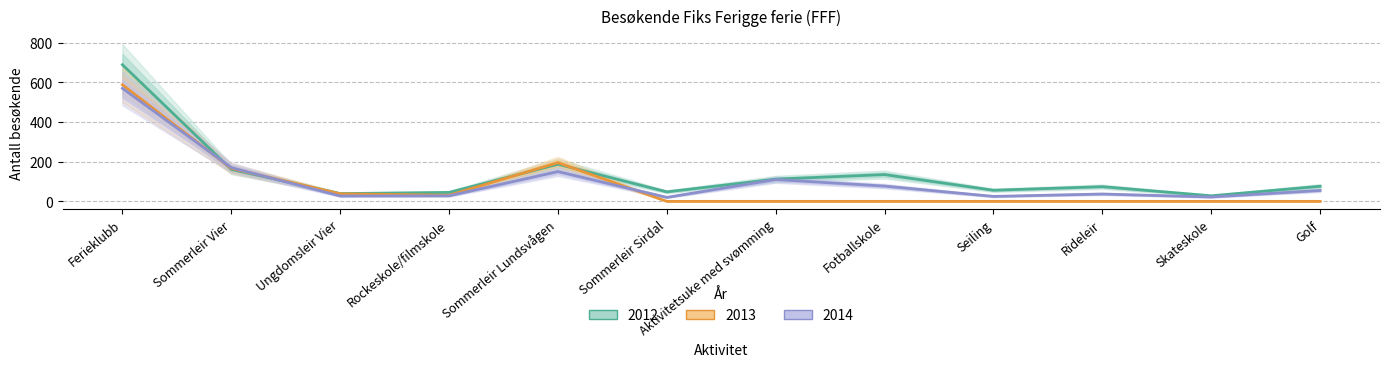

List the series in order of their overall mean, highest first.

2012, 2014, 2013